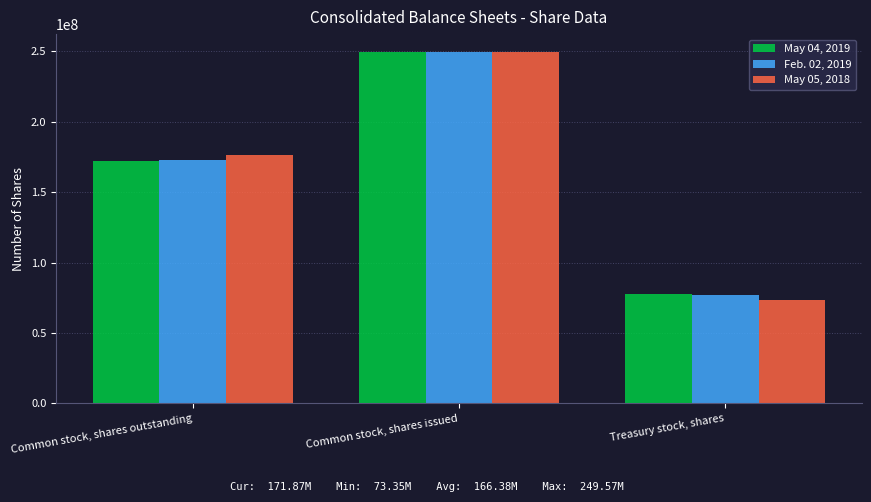

Which series has the widest spread of values?

May 05, 2018